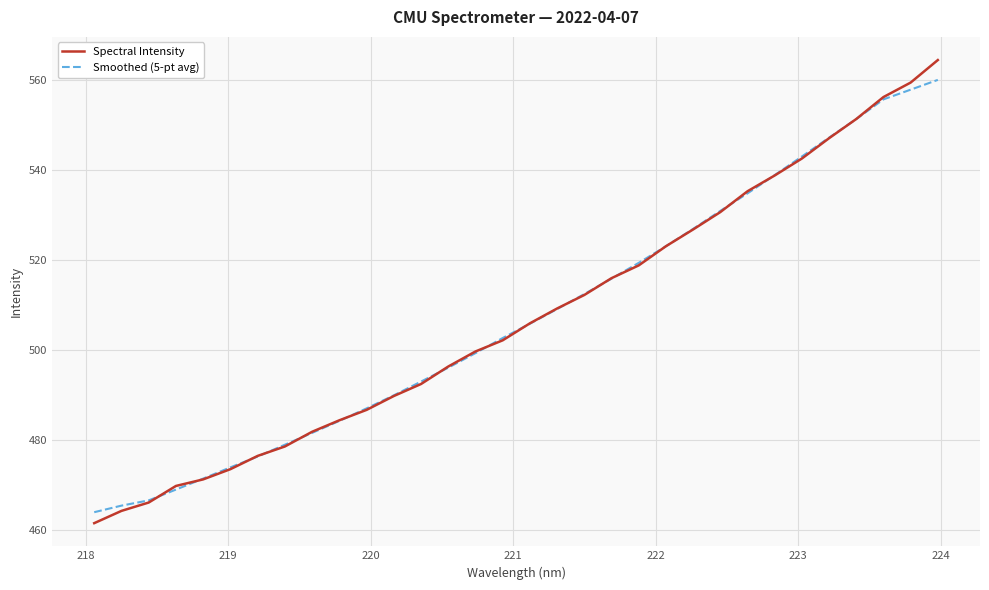

What is the highest value of the Smoothed (5-pt avg) series?

559.9